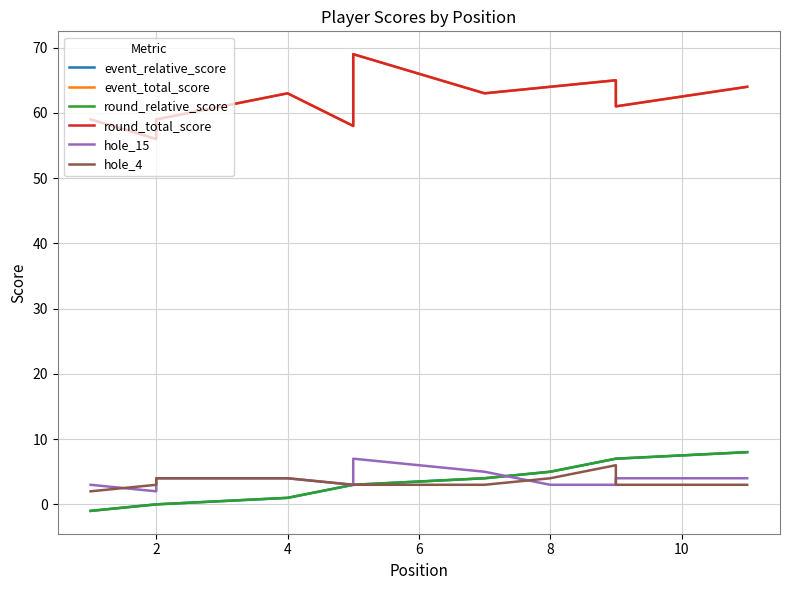

True or false: round_relative_score and event_relative_score intersect in this chart.

False